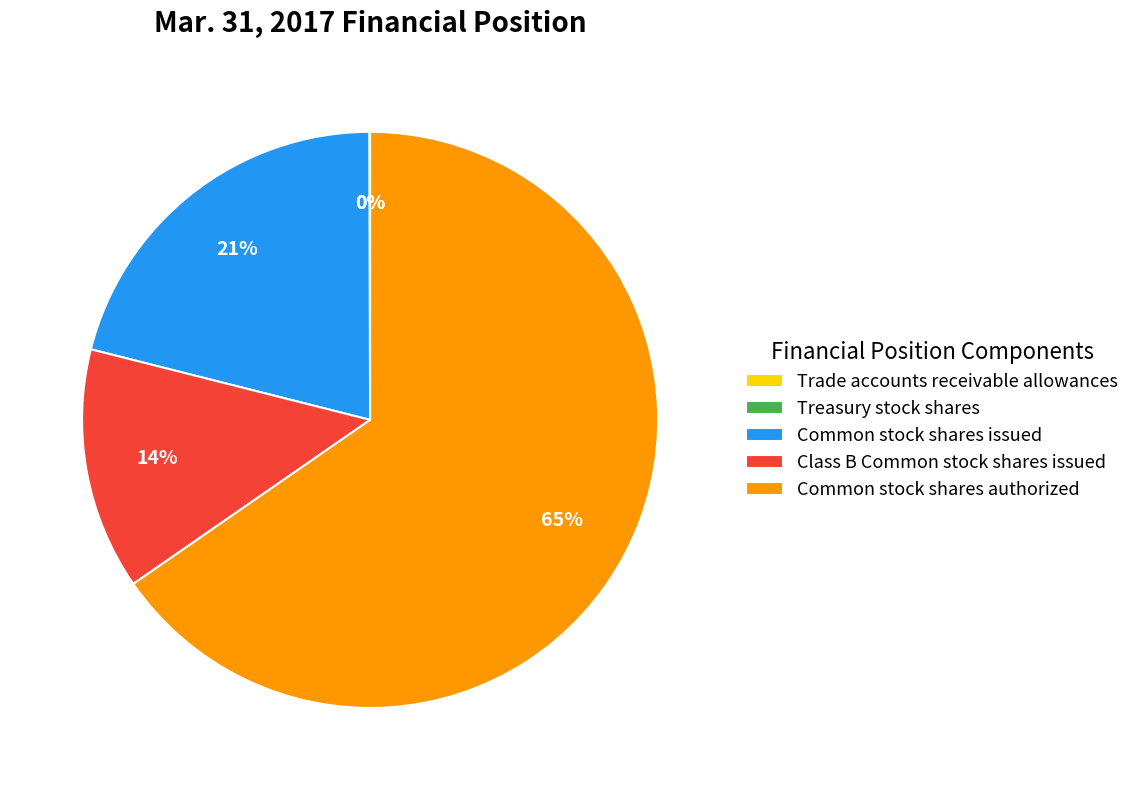

Is Class B Common stock shares issued the majority of the pie?

No